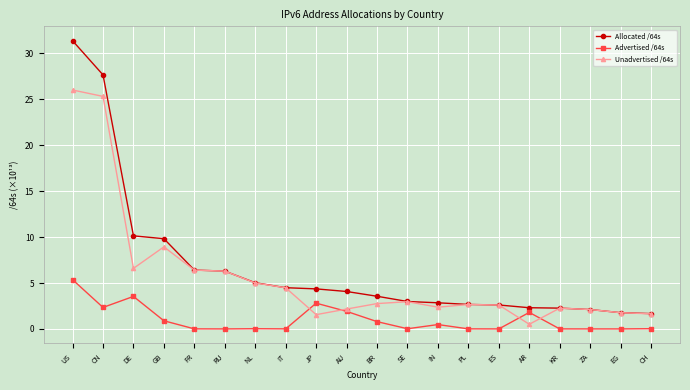

At which label does Unadvertised /64s reach its peak?

US